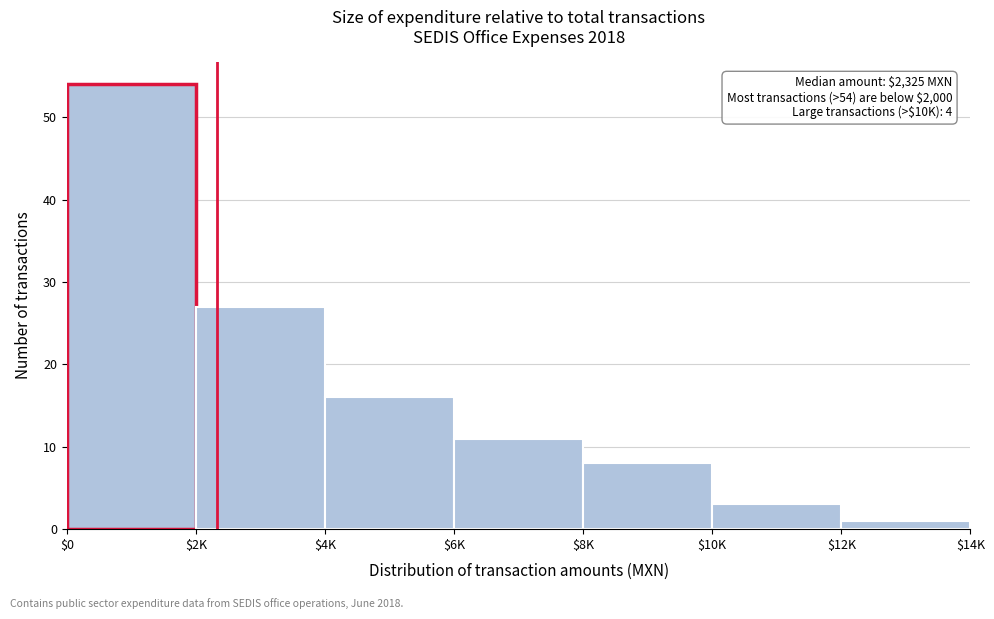

Reading left to right, list all the values displayed in this chart.

54	27	16	11	8	3	1